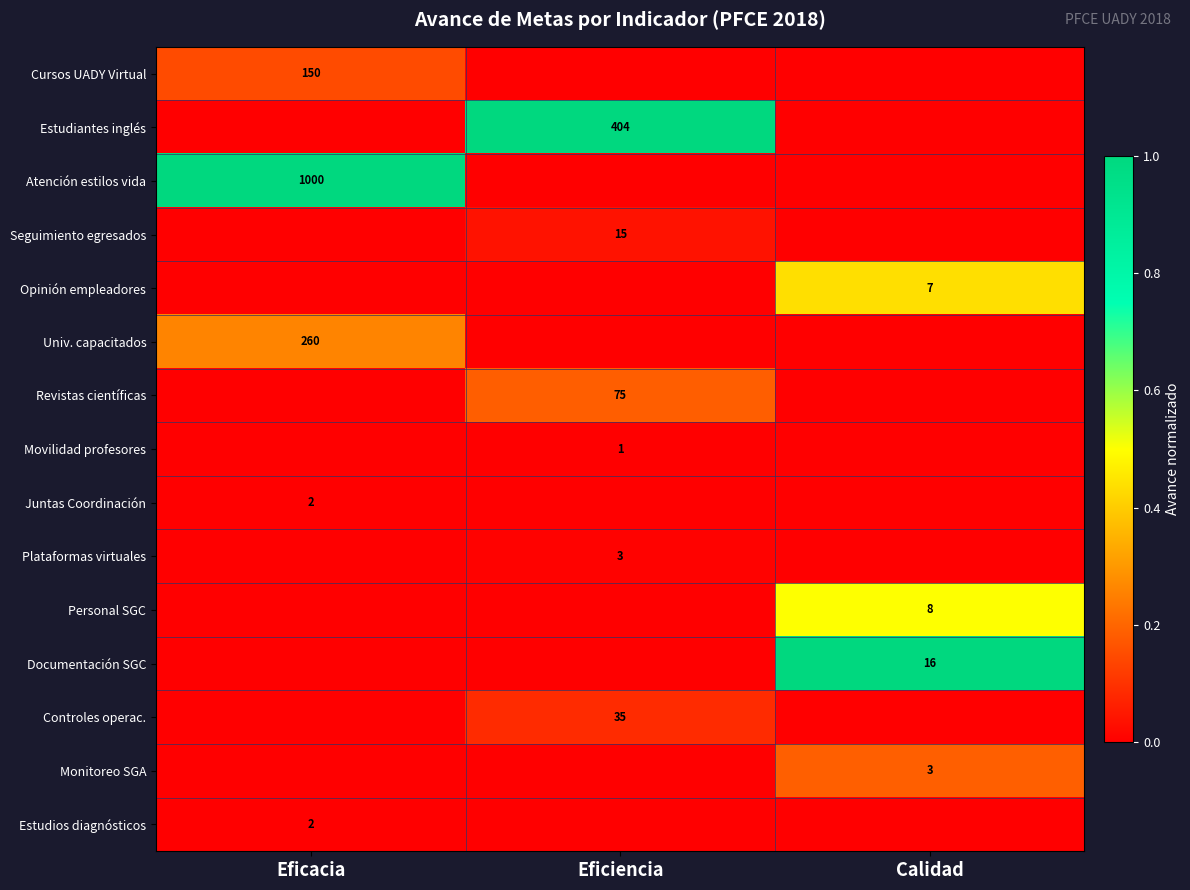

Is it true that Seguimiento egresados equals 15 at Eficiencia?

True